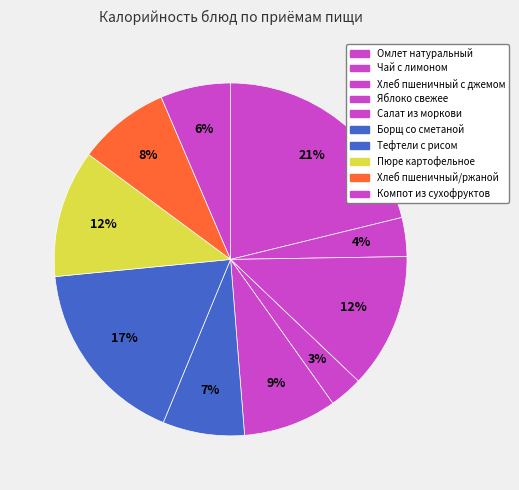

What percentage is NOT represented by Хлеб пшеничный с джемом?

87.6%